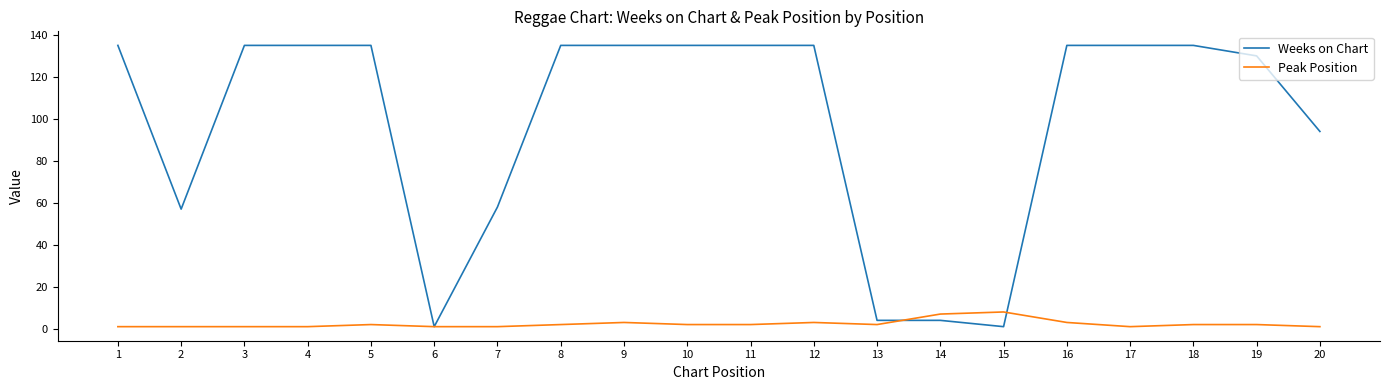

What is the total value across all series at 10?

137